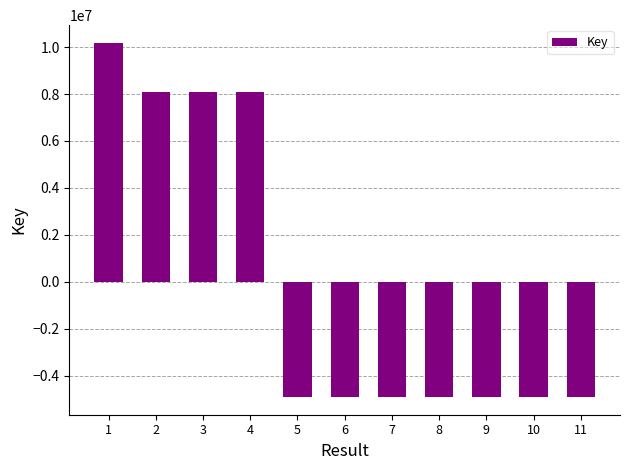

How many values are below -4912497?

6